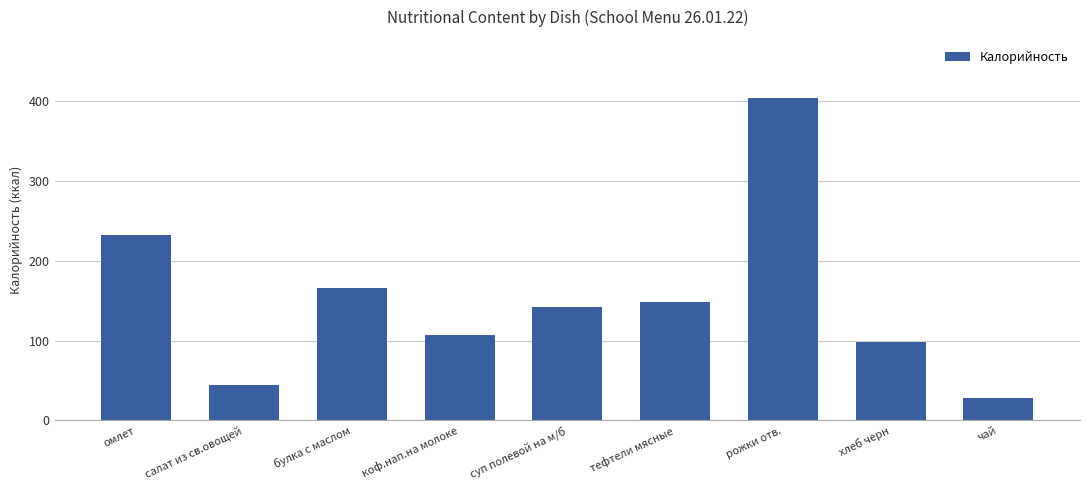

At which category does the chart reach its peak across all series?

рожки отв.